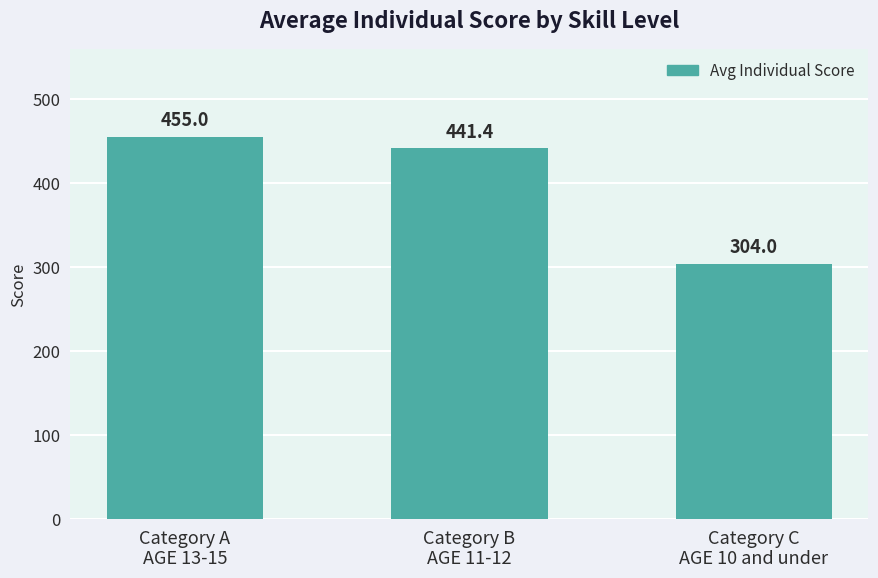

List the labels in order of value, largest first.

Category A
AGE 13-15, Category B
AGE 11-12, Category C
AGE 10 and under